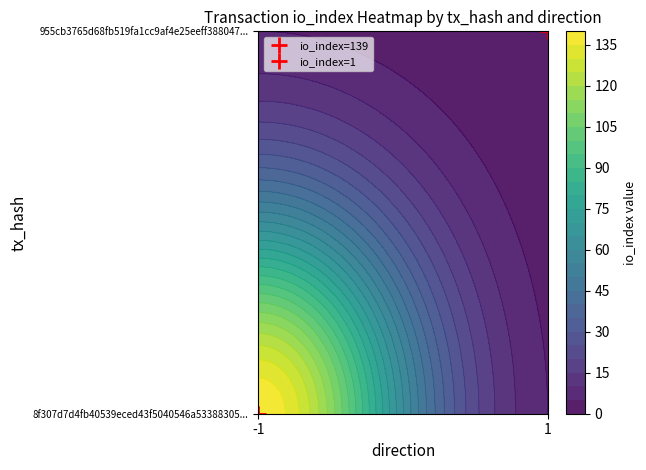

How many distinct data groups are displayed?

2